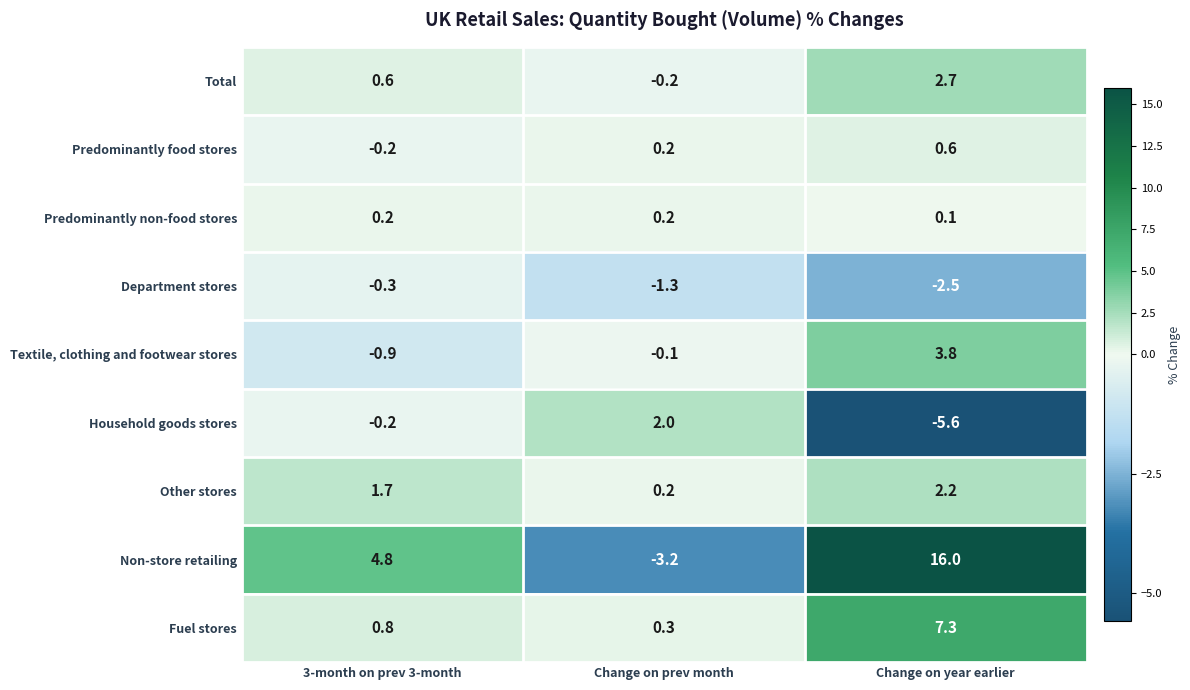

At which category is the sum across all series the highest?

Change on year earlier